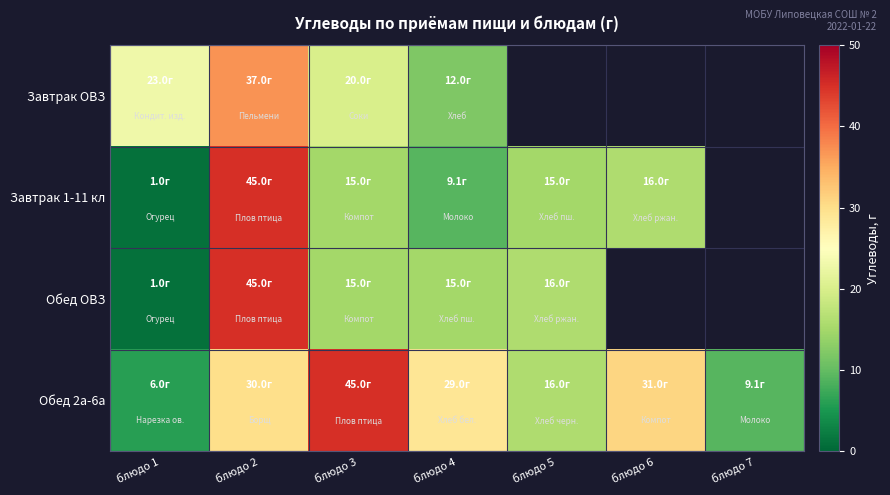

What is the sum of the Обед 2а-6а values at блюдо 1 and блюдо 5?

22.0